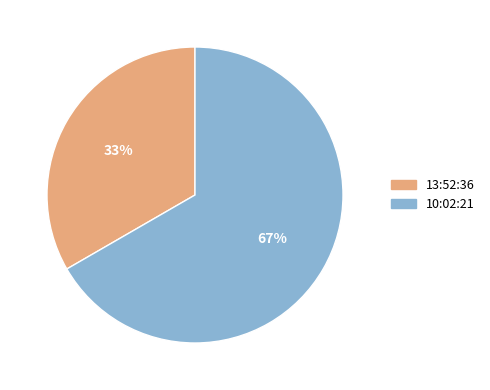

To the nearest percent, what is the average slice percentage?

50%